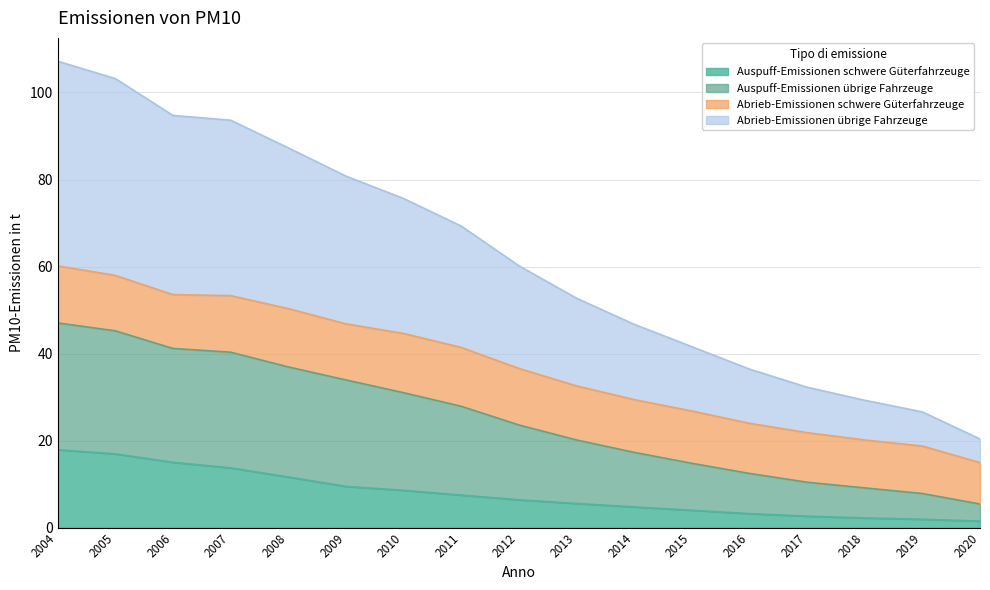

How many values in the Abrieb-Emissionen übrige Fahrzeuge series exceed 23?

9